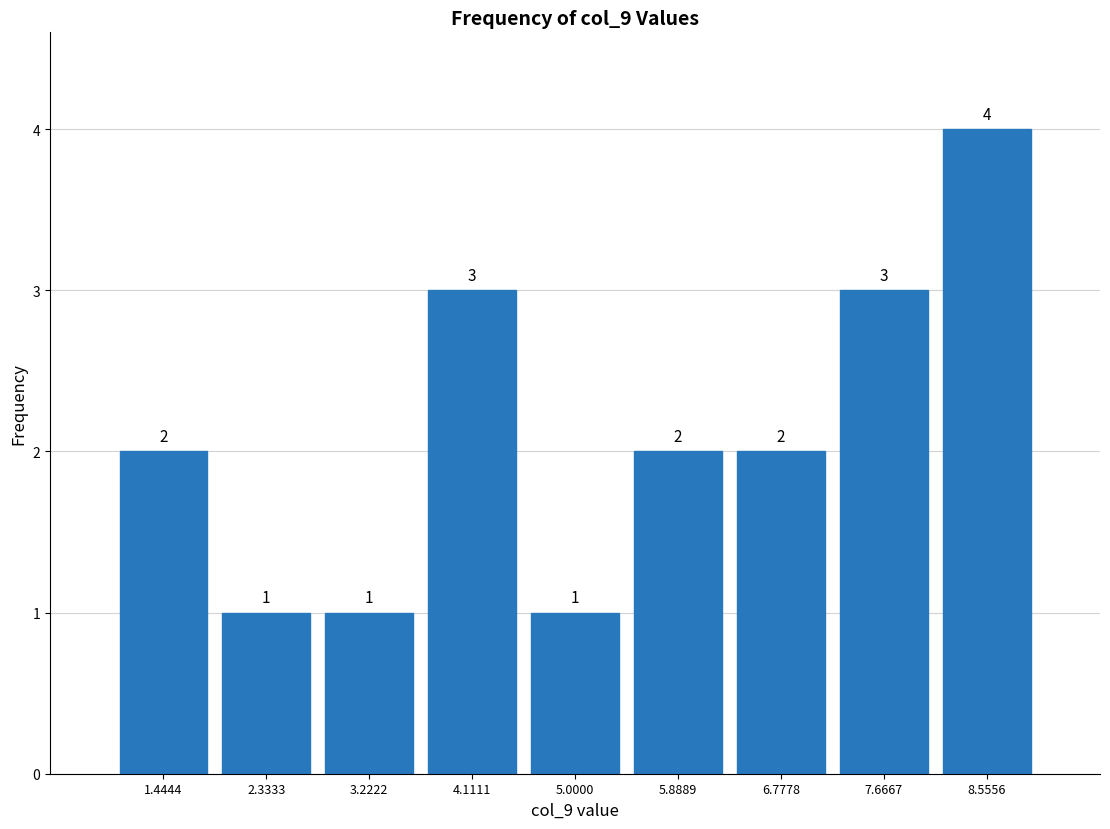

Reading left to right, transcribe this chart: for each bar, give the range it covers on the x-axis and its height. The bar edges are not printed on the chart, so give them approximately, as read against the axis.

1.0 to 1.9: 2
1.9 to 2.8: 1
2.8 to 3.7: 1
3.7 to 4.6: 3
4.6 to 5.4: 1
5.4 to 6.3: 2
6.3 to 7.2: 2
7.2 to 8.1: 3
8.1 to 9.0: 4